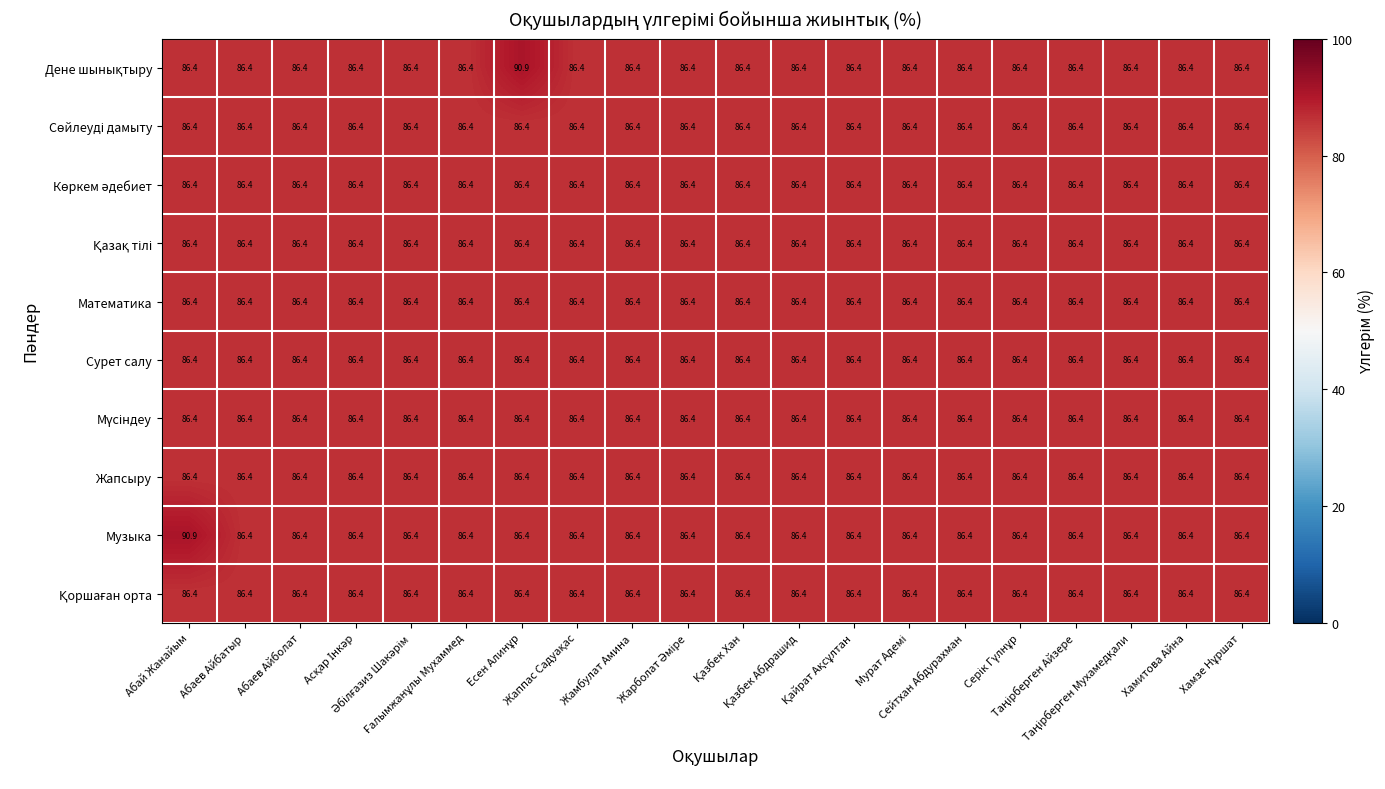

What is the average value of the Жапсыру series?

86.4